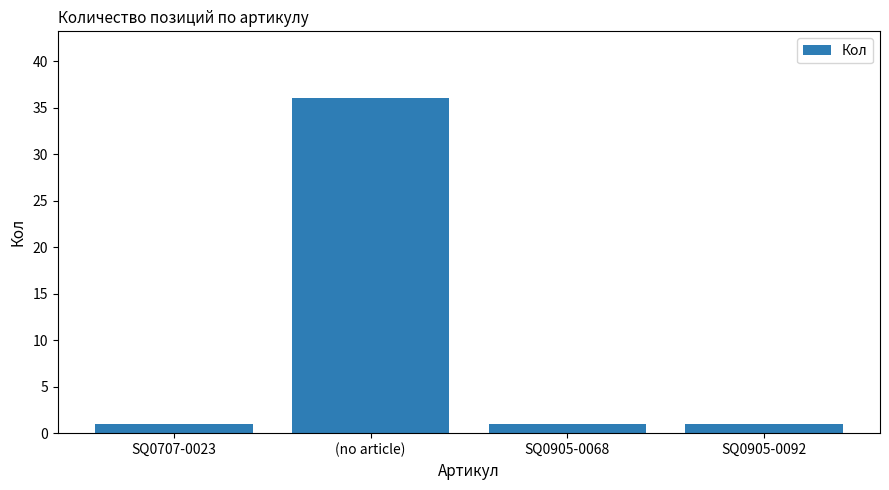

Reading left to right, extract all data points from this chart.

1	36	1	1